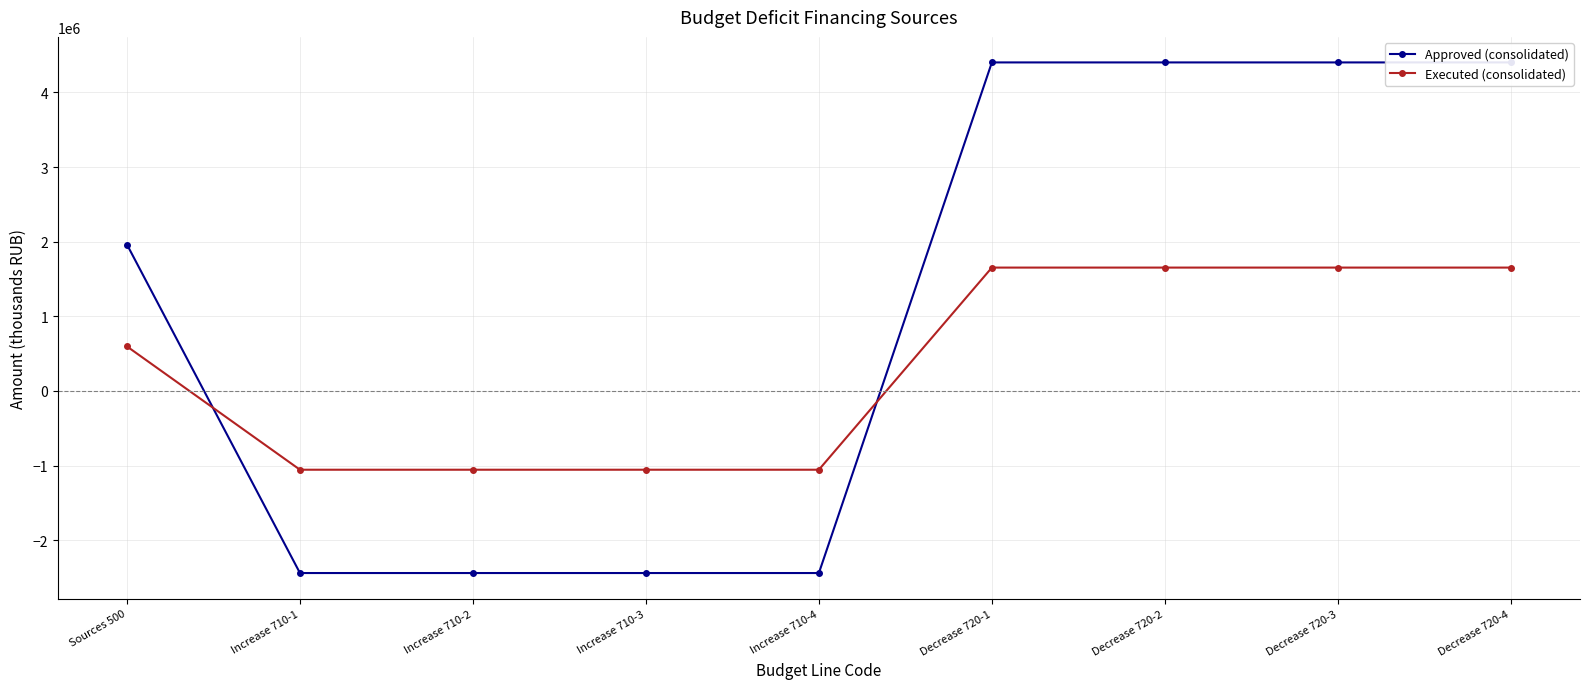

Rank the series at Decrease 720-2 from highest to lowest value.

Approved (consolidated), Executed (consolidated)